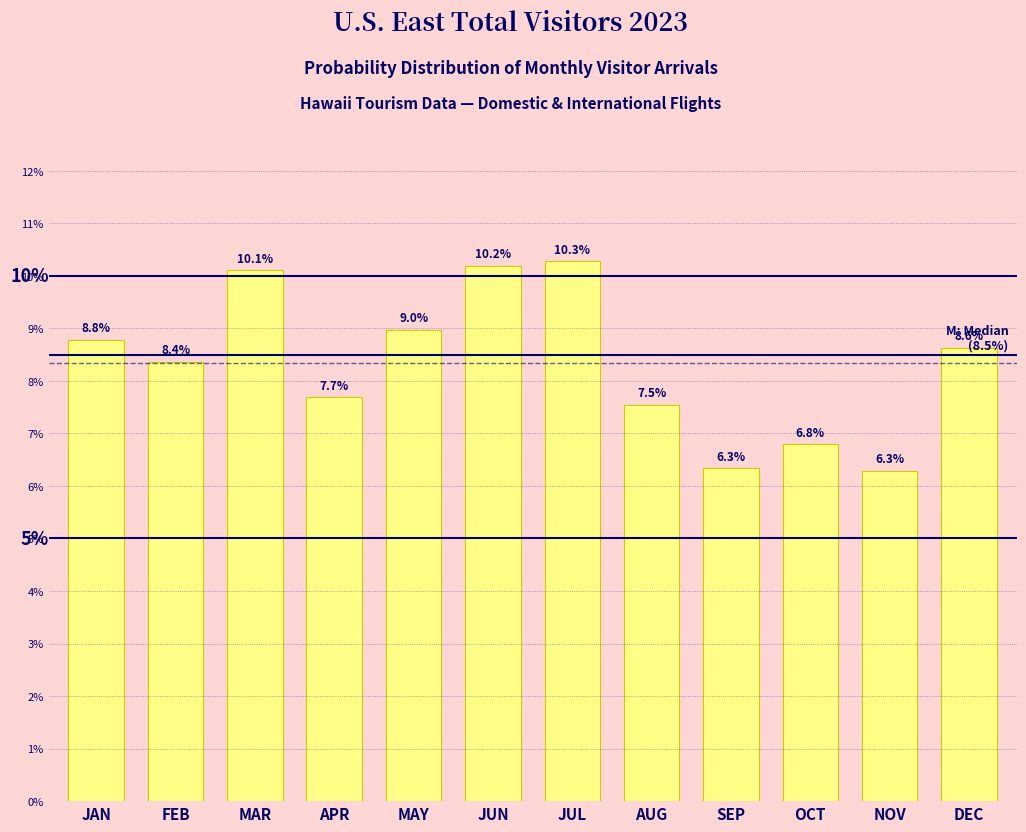

Reading left to right, transcribe all the data shown in this chart.

8.8	8.4	10.1	7.7	9.0	10.2	10.3	7.5	6.3	6.8	6.3	8.6